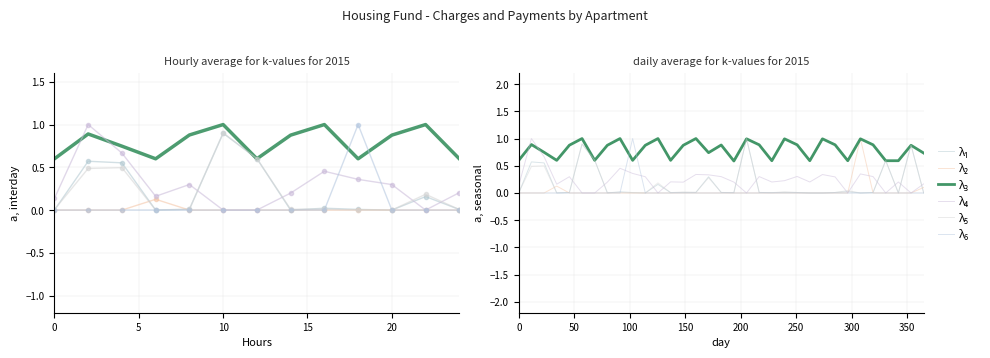

How many interior local peaks does the λ₆ series have?

1